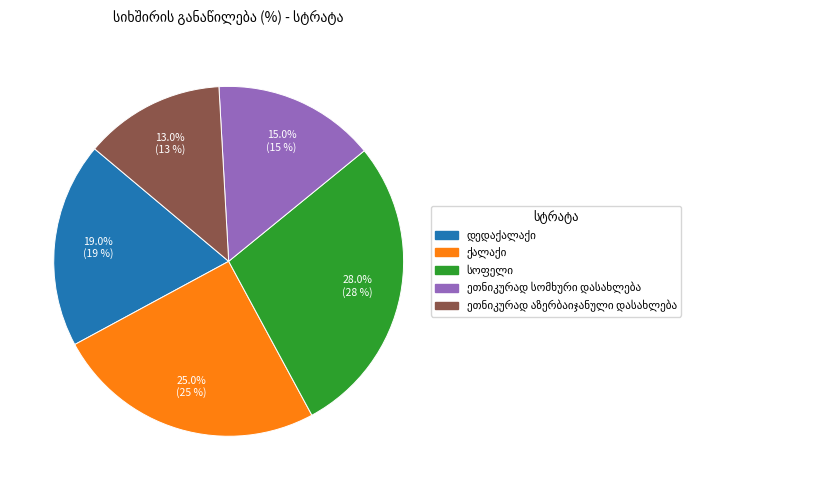

Does any single category account for the majority?

No